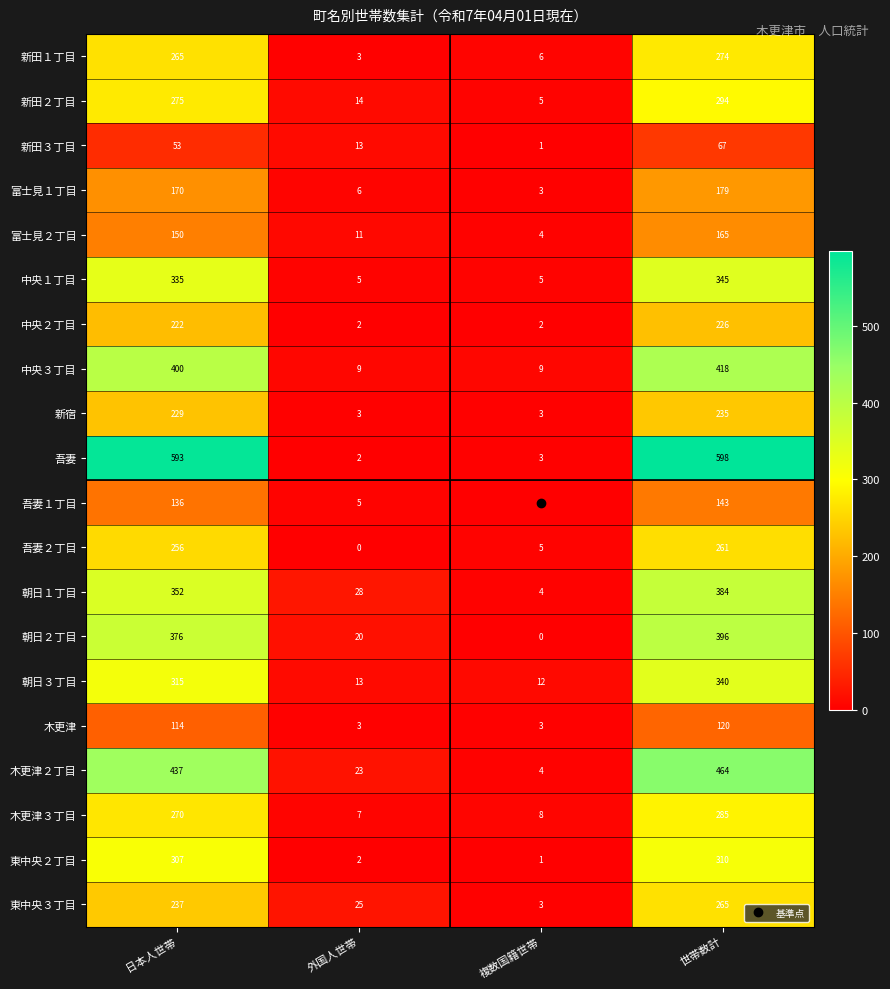

Between 外国人世帯 and 世帯数計, which series saw the biggest shift?

吾妻